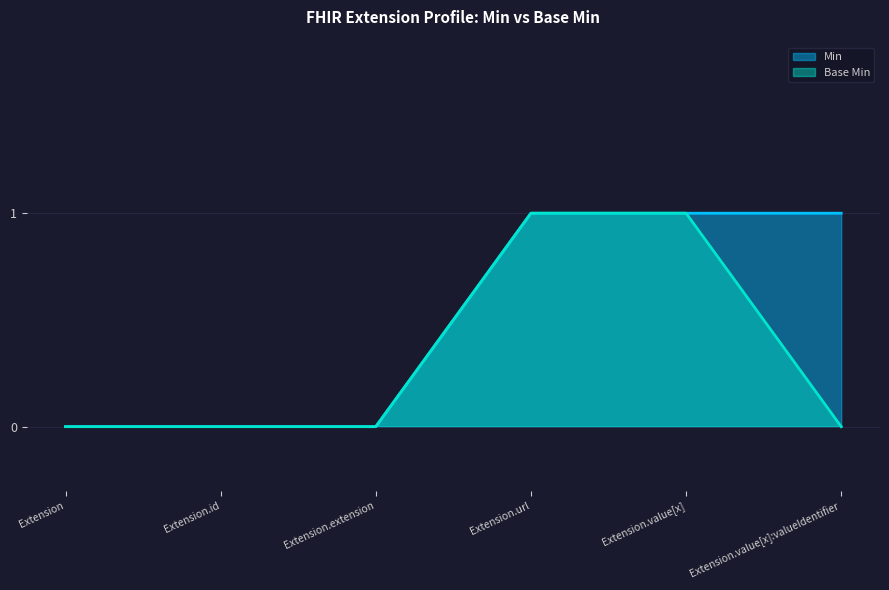

What are all the series names shown in the legend?

Min, Base Min